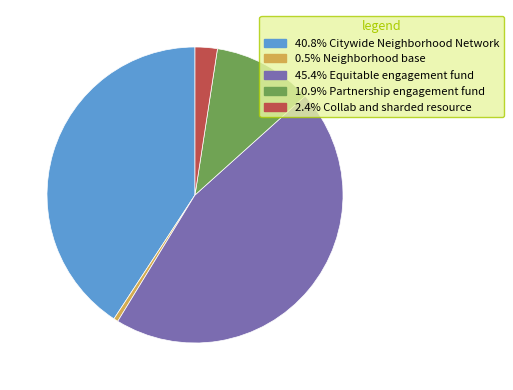

Is there a majority slice in this chart?

No